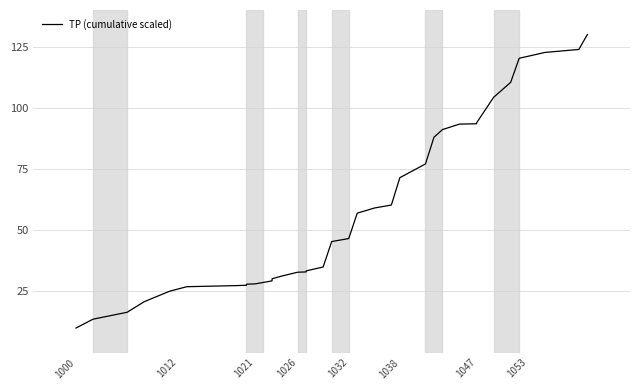

What is the minimum value shown in the chart?

10.0